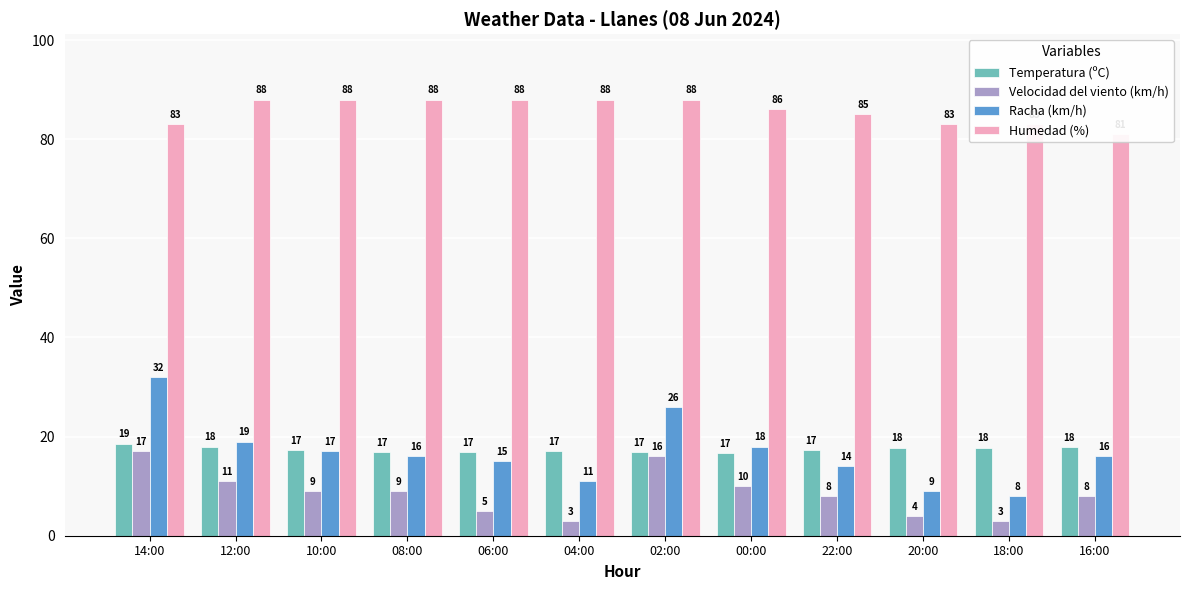

The value of Temperatura (ºC) at 14:00 is 11.1. True or false?

False